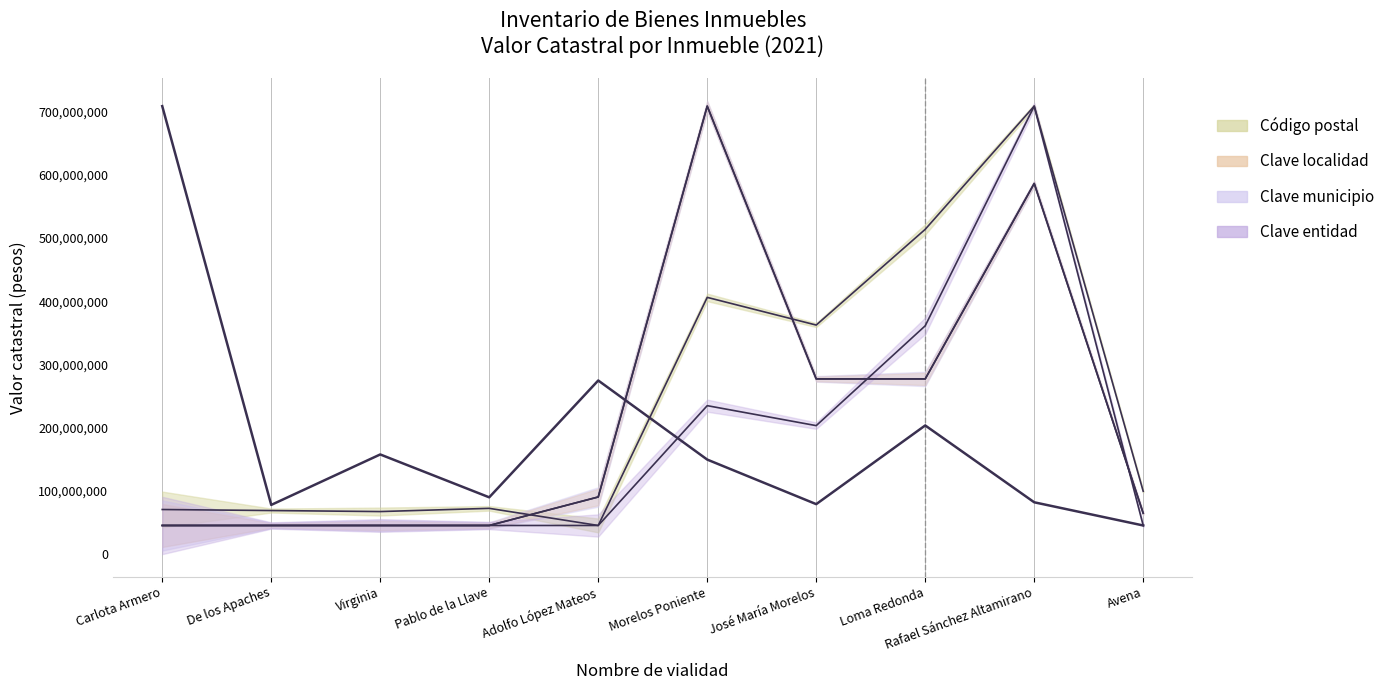

What is the sum of all Clave localidad values?

2184915571.5